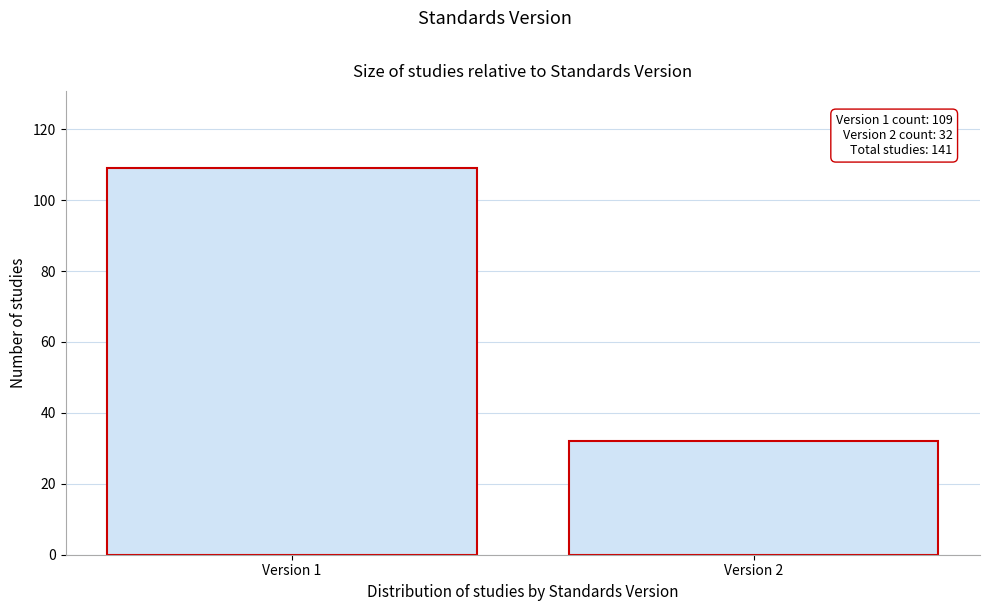

Reading left to right, transcribe all the data shown in this chart.

109	32